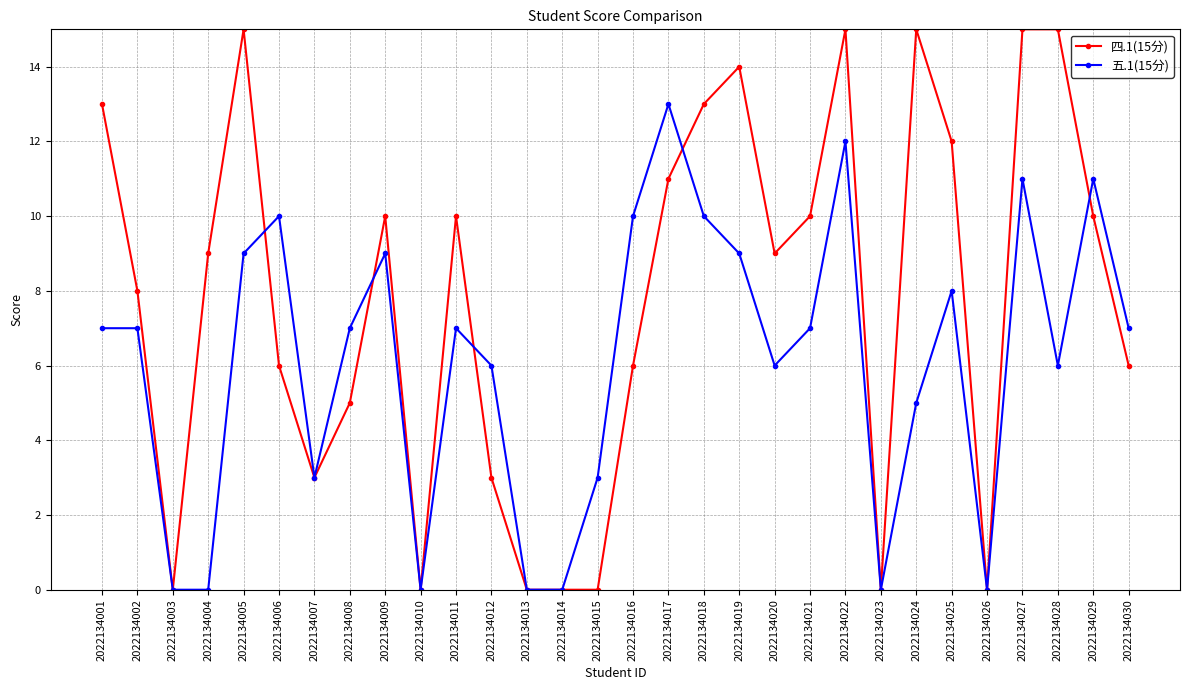

Rank the series by their maximum value, from highest to lowest.

四.1(15分), 五.1(15分)